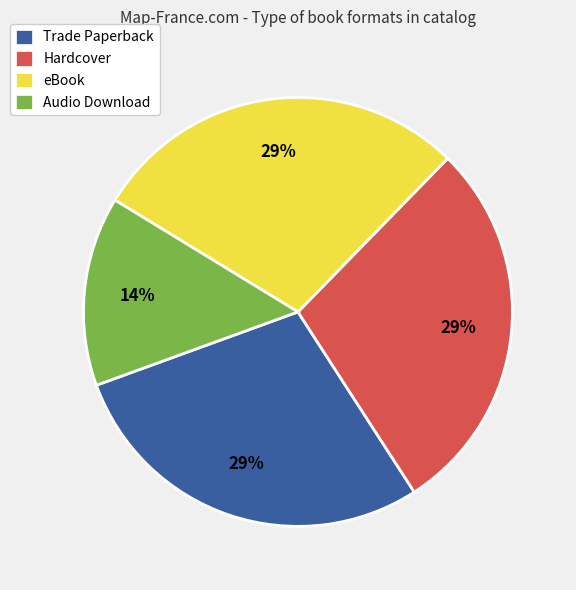

How many slices are in this pie chart?

4